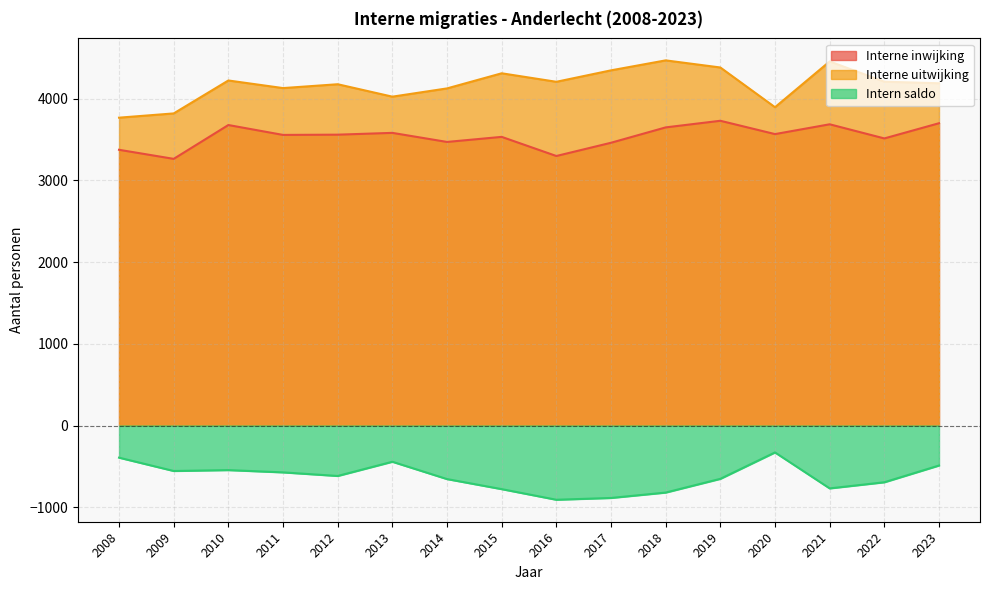

What is the total value across all series at 2011?

7112